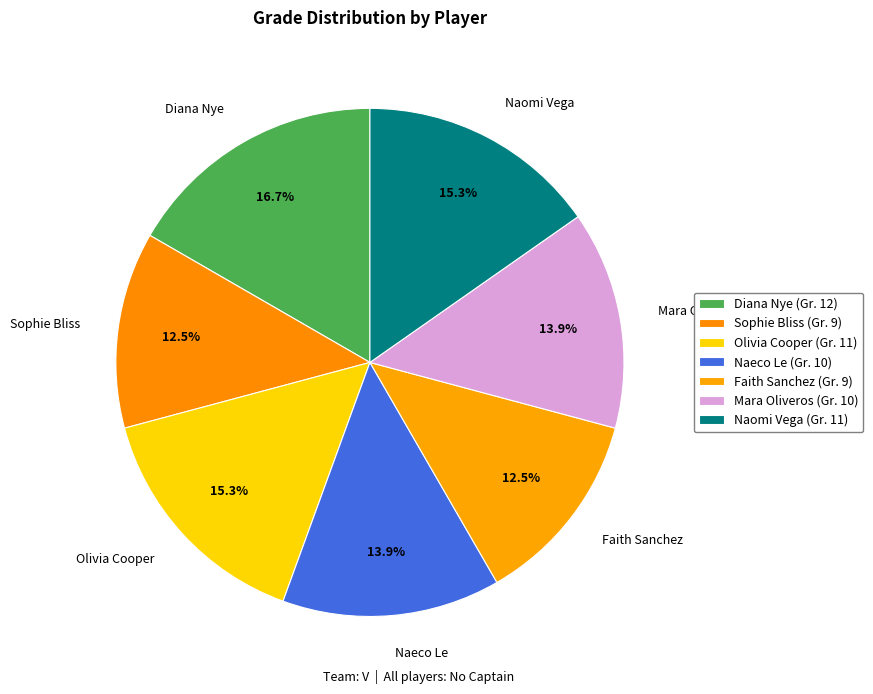

How many segments does this pie chart have?

7